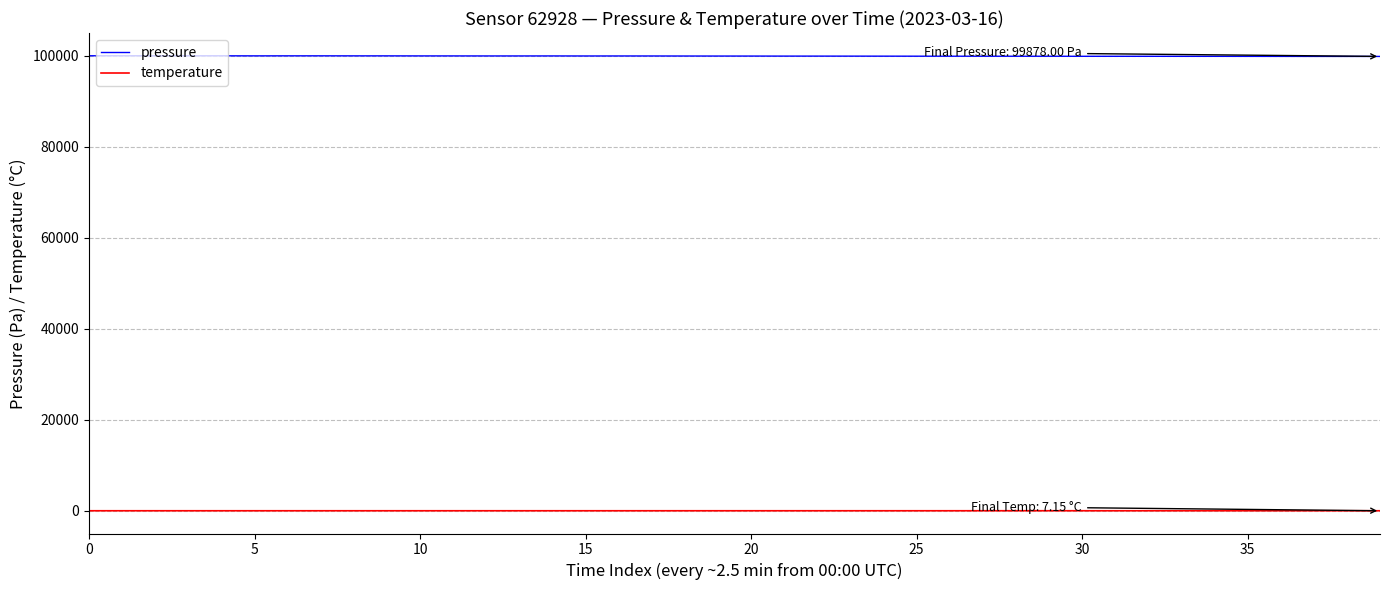

True or false: temperature and pressure intersect in this chart.

False